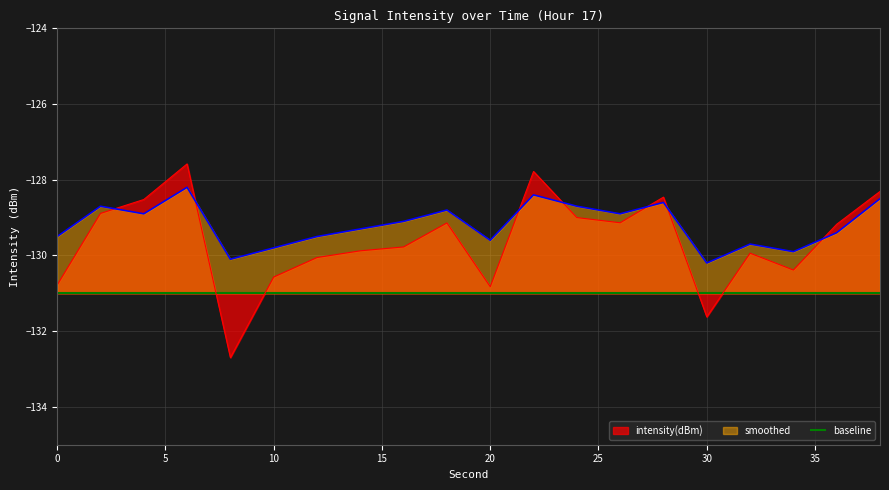

The value of smoothed at 28 is -218.6. True or false?

False